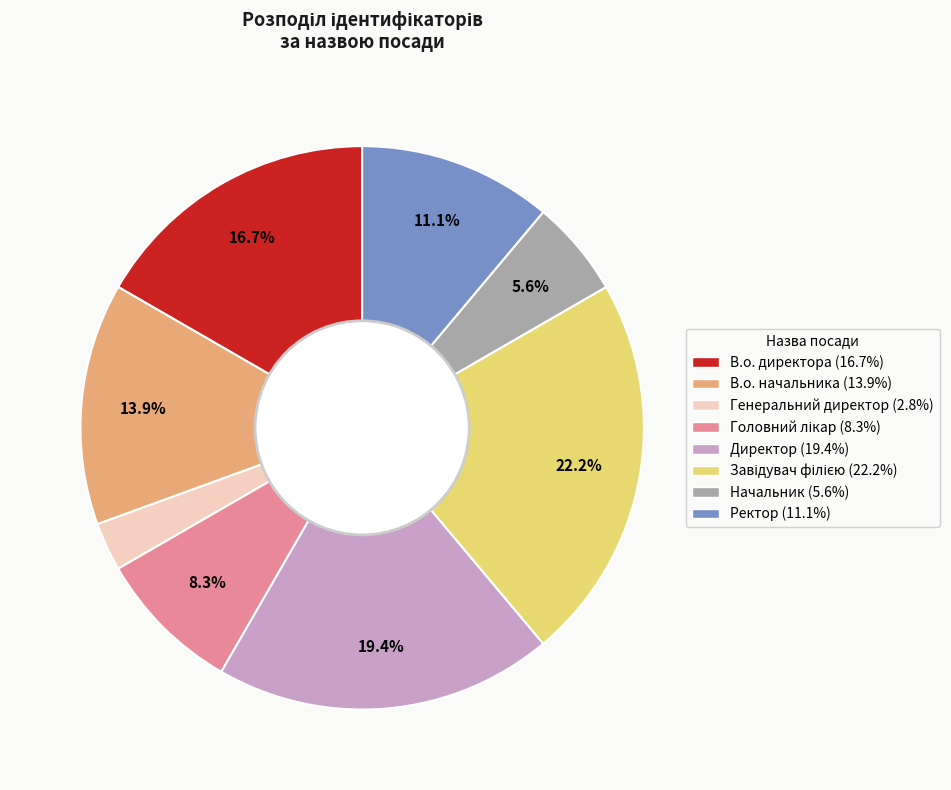

Does Начальник represent more than half of the total?

No